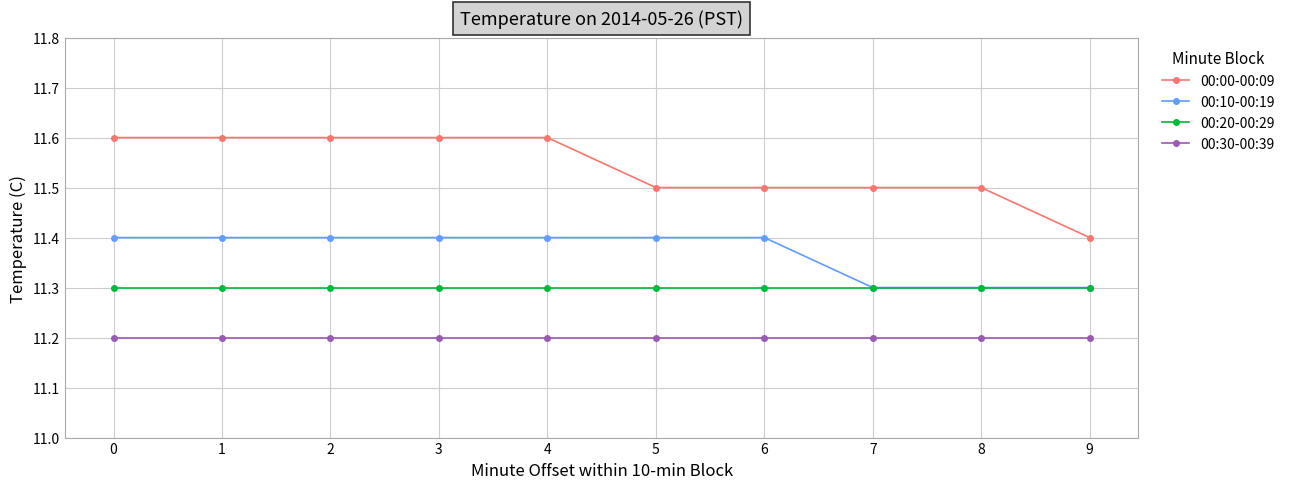

Is it true that 00:10-00:19 equals 5.9 at 4?

False